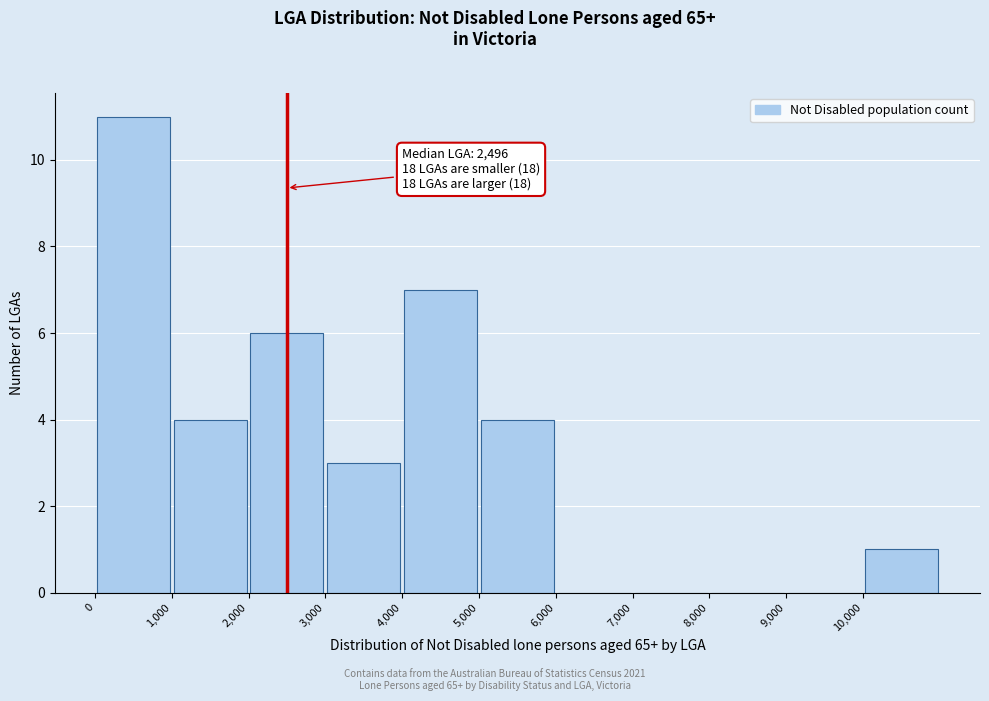

Over which range of the x-axis is the bar tallest?

0 to 1000